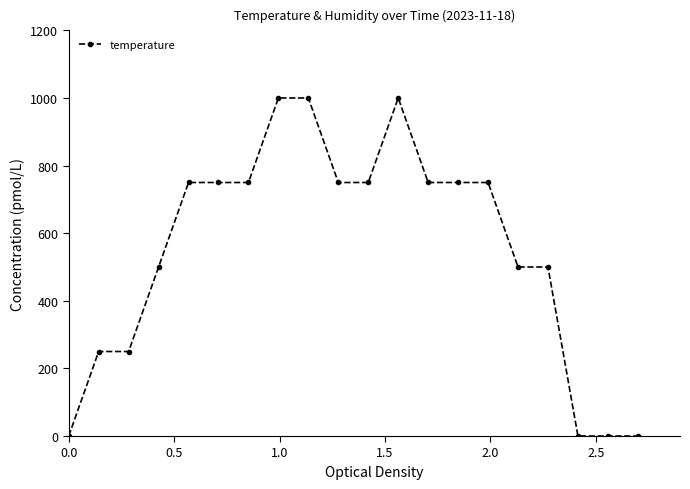

Does the chart have visible grid lines?

No